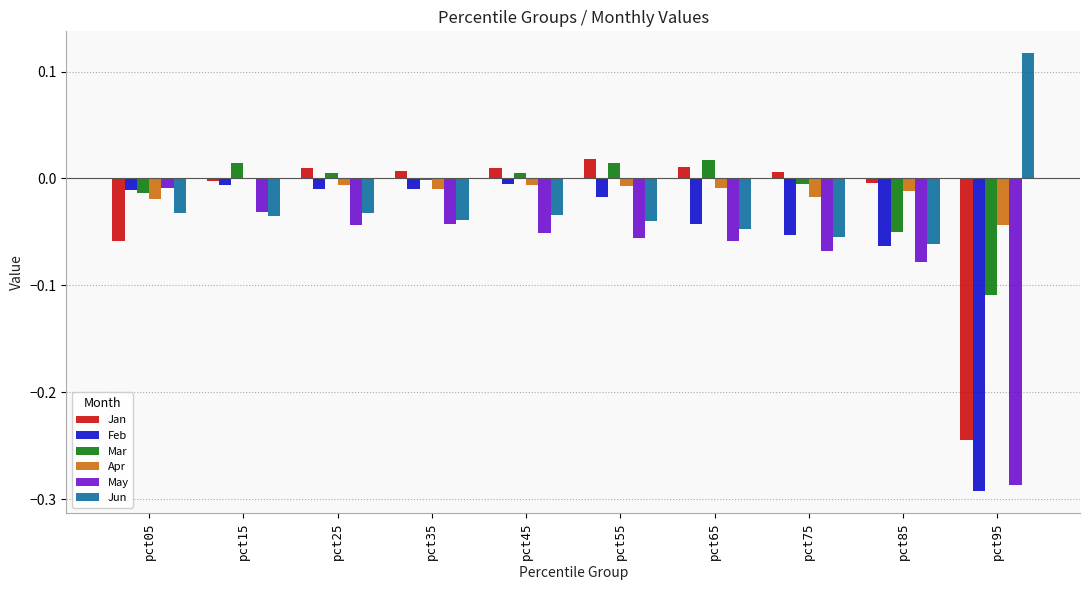

Is the value of Mar at pct45 greater than the value of Feb at pct35?

Yes